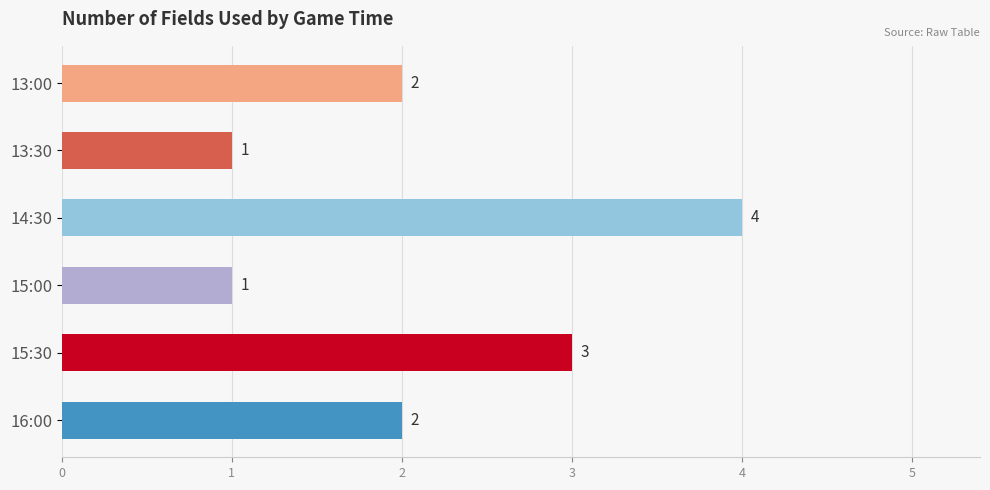

How many values are below 2?

2